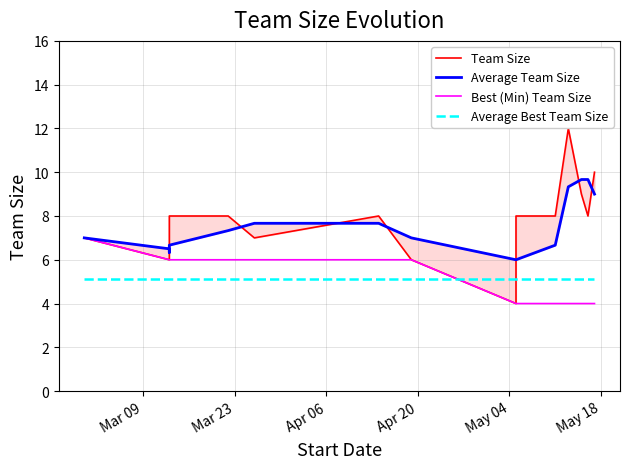

Count the number of categories in the chart.

15